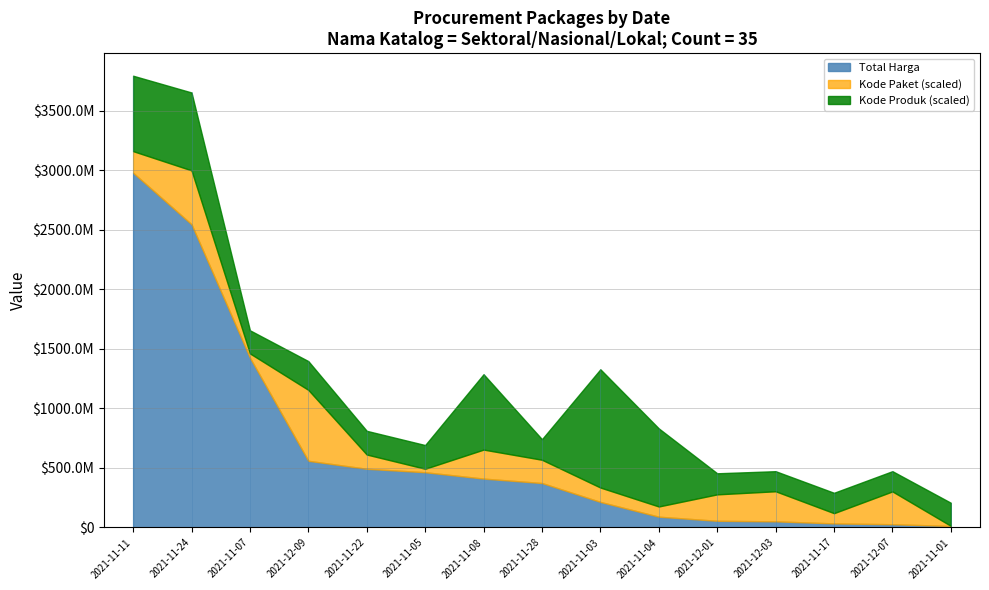

What is the sum of the Kode Paket values at 2021-12-01 and 2021-11-24?

314587